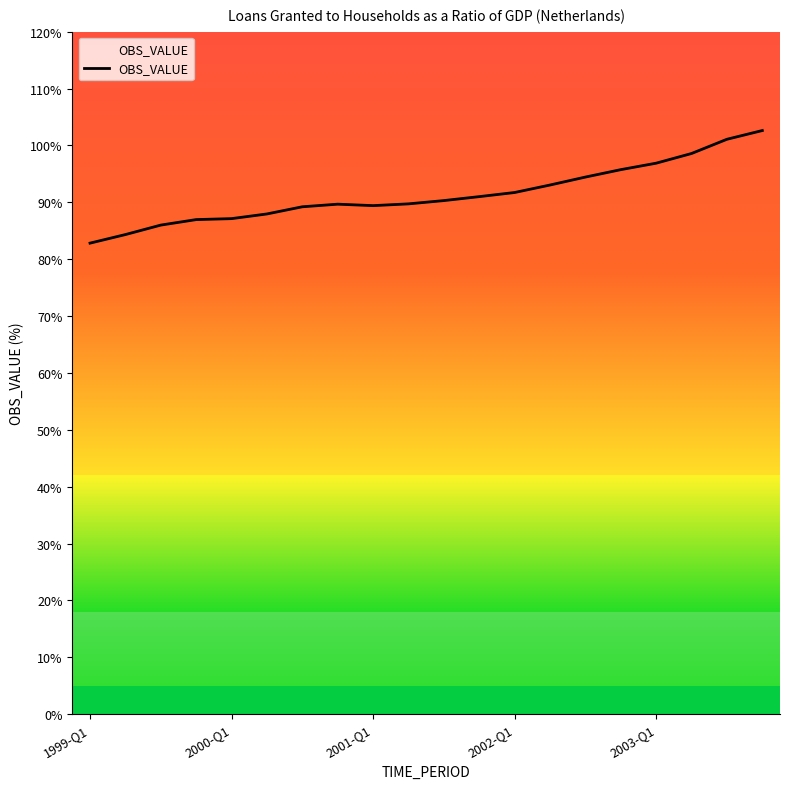

What is the maximum value shown in the chart?

102.6